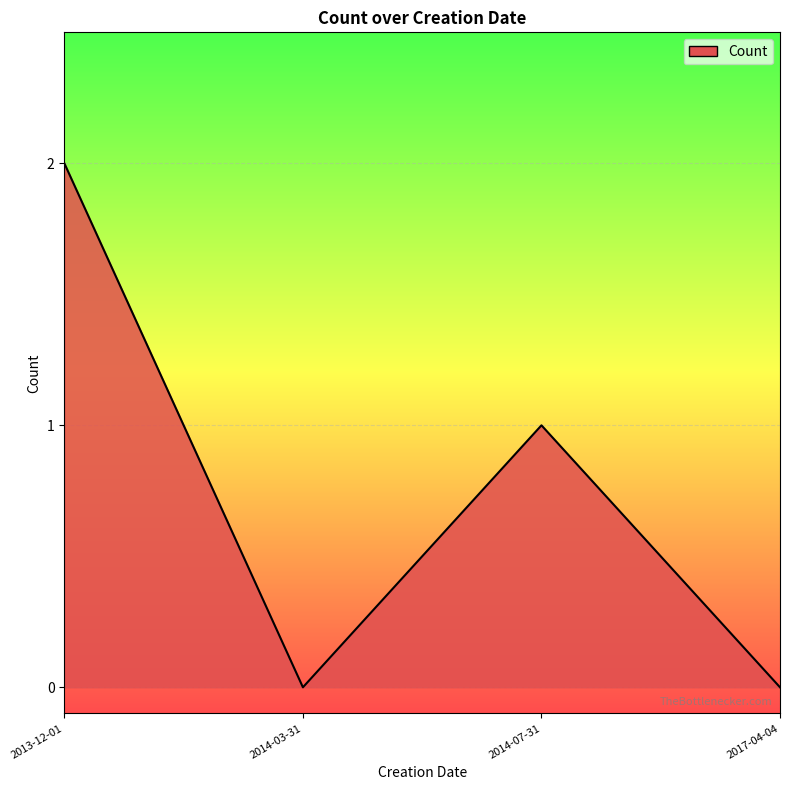

What is the sum of all values?

3